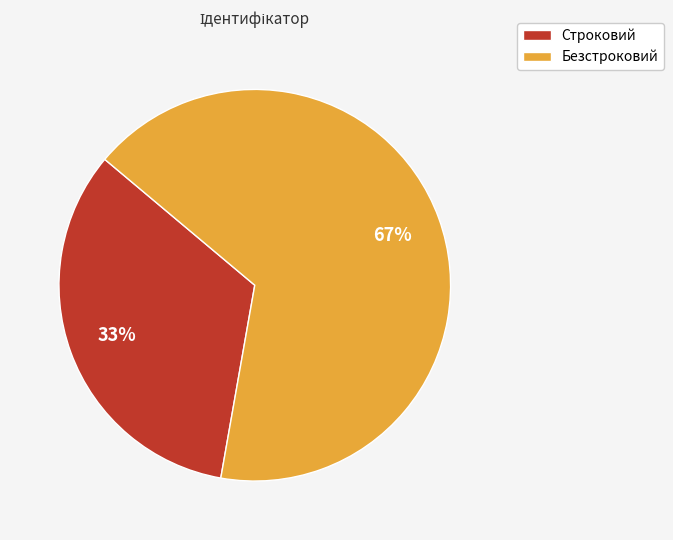

To the nearest percent, what is the average slice percentage?

50%